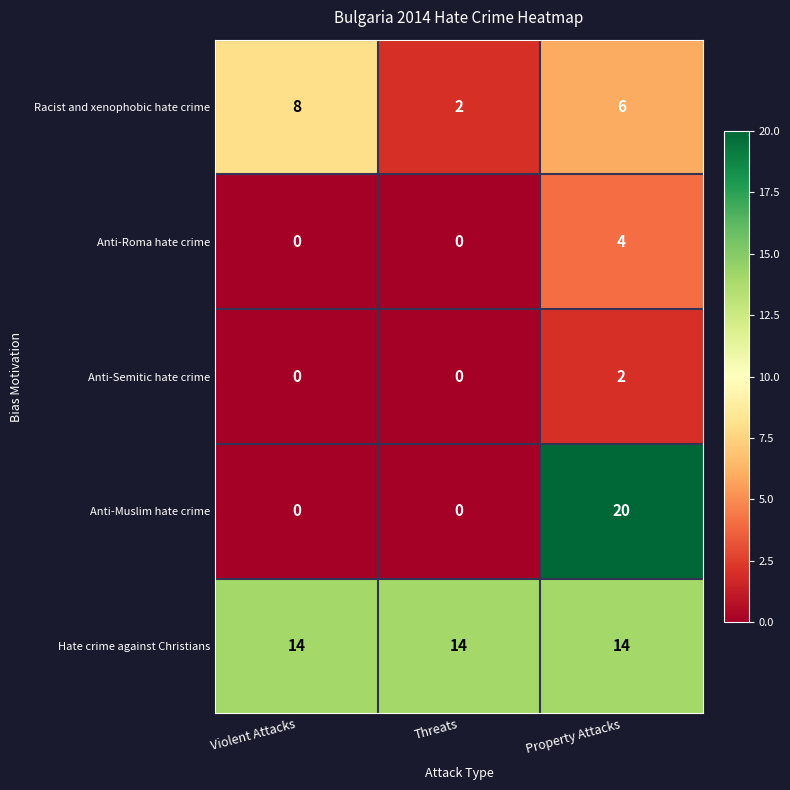

At which label does Racist and xenophobic hate crime first exceed 6?

Violent Attacks